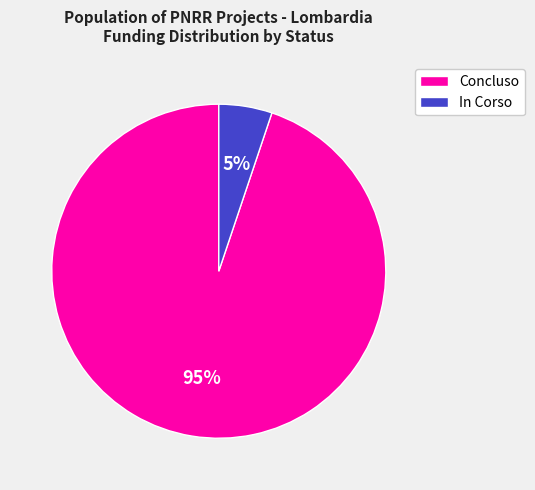

To the nearest percent, what percentage of the pie is Concluso?

95%